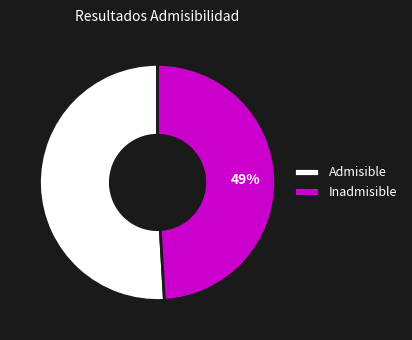

Is it true that Admisible is 51% of the pie?

True